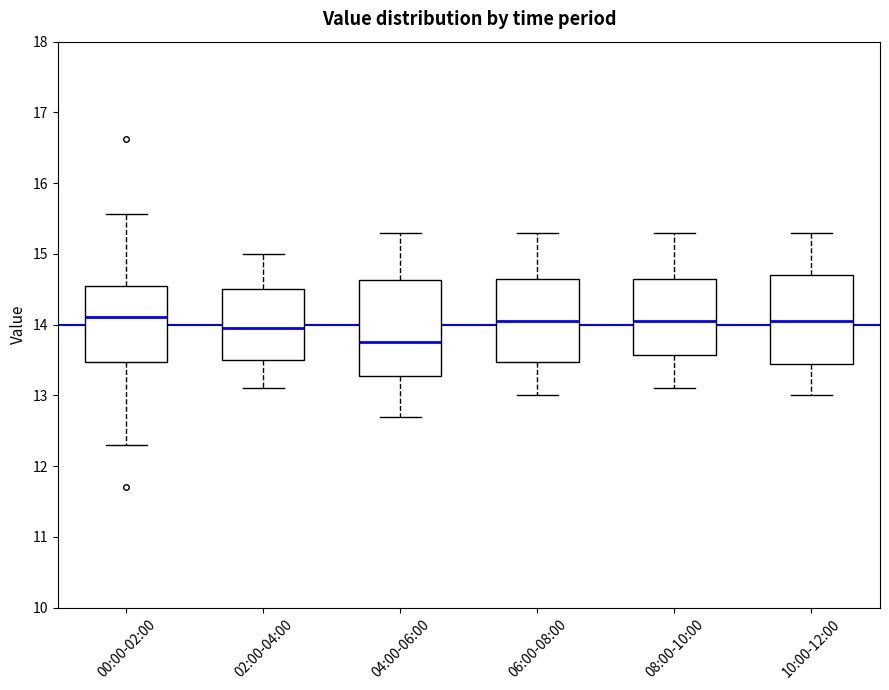

Which box's median line is the lowest?

04:00-06:00